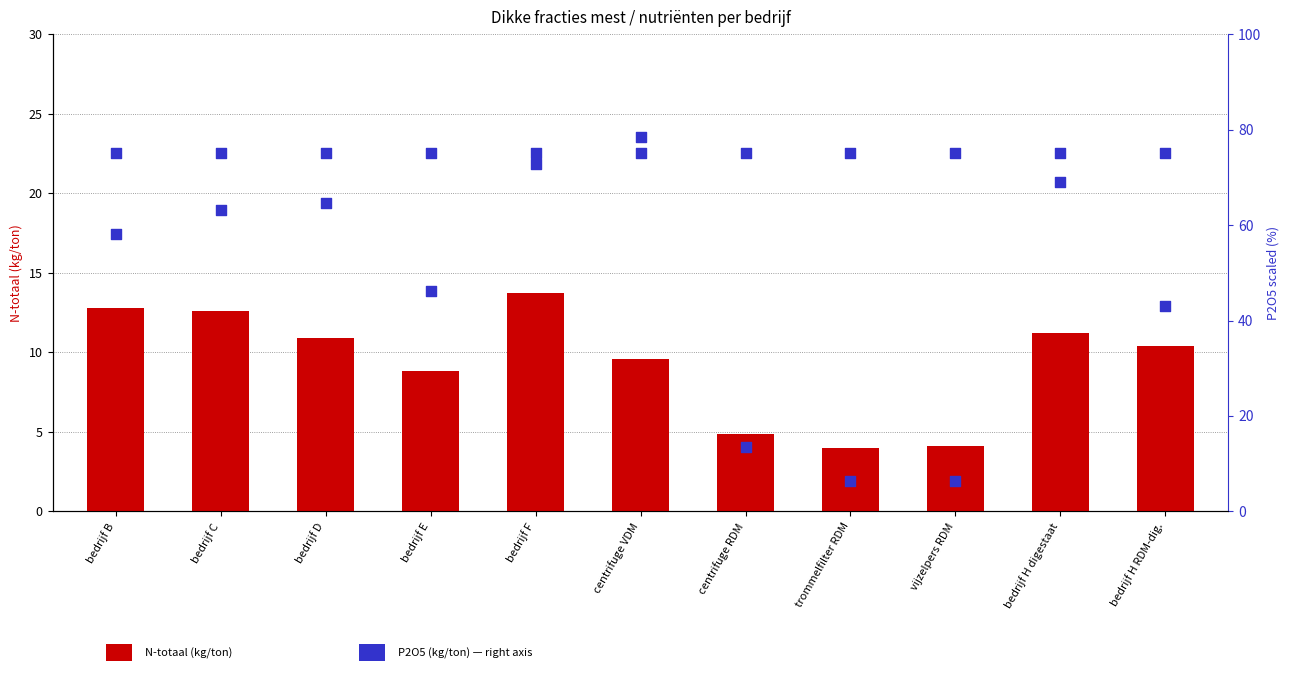

Which series reaches the minimum Y coordinate?

N-totaal (kg/ton)